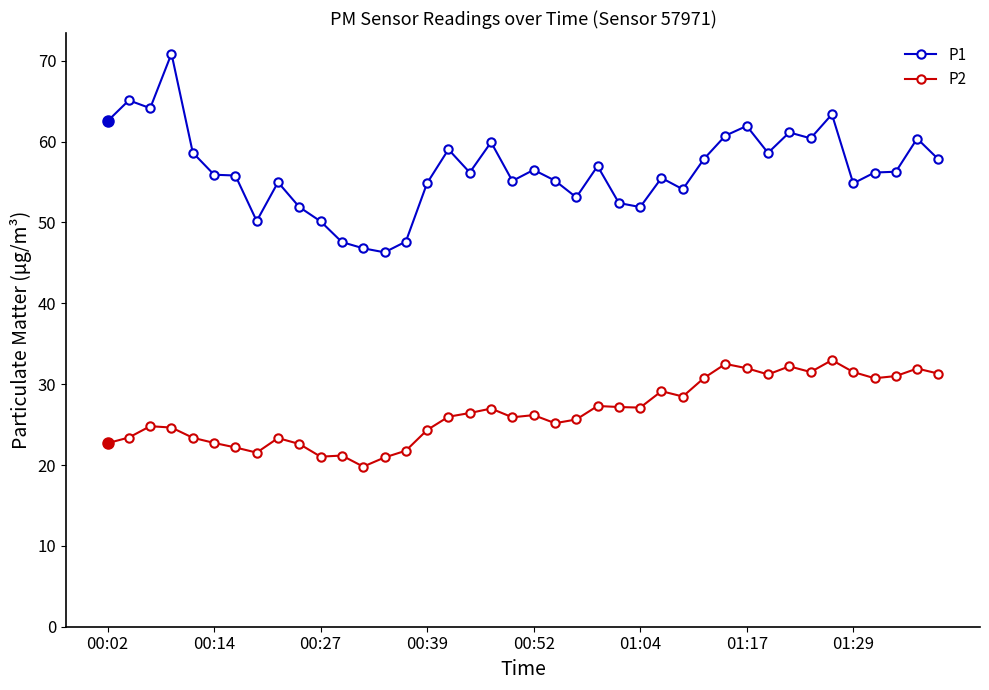

What is the smallest value displayed?

19.8